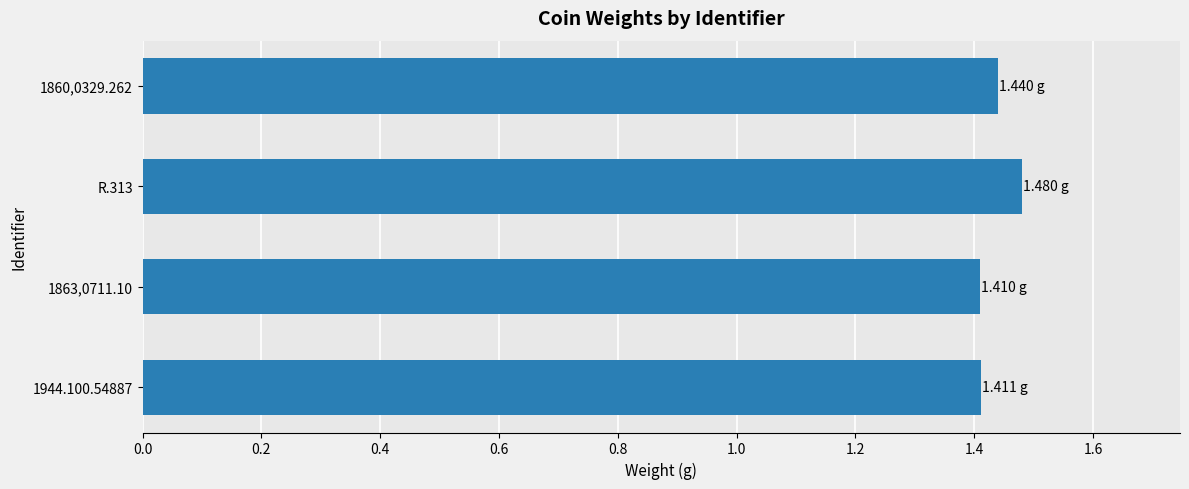

Count the values in the range 1 to 2.

4